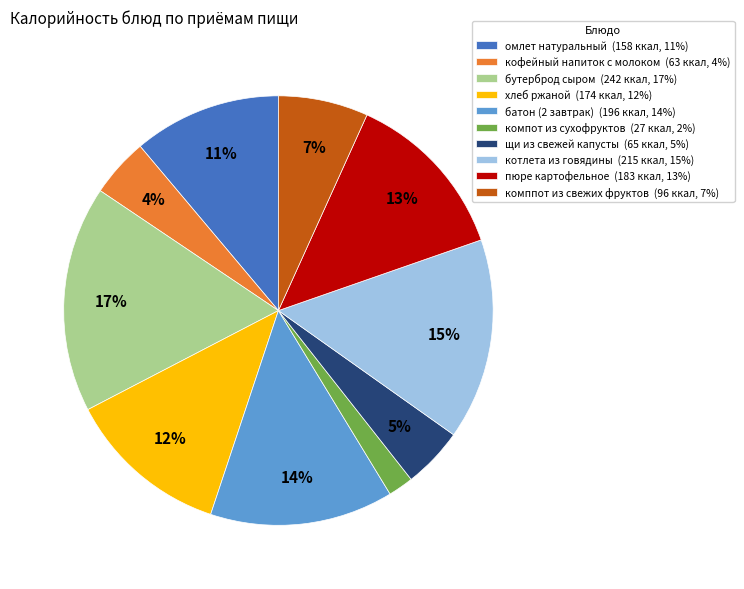

To the nearest percent, what is the average slice percentage?

10%